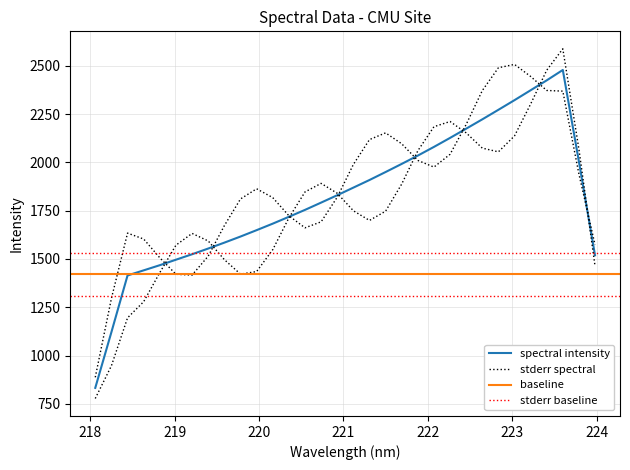

Where does the data first go above 1869?

221.3083